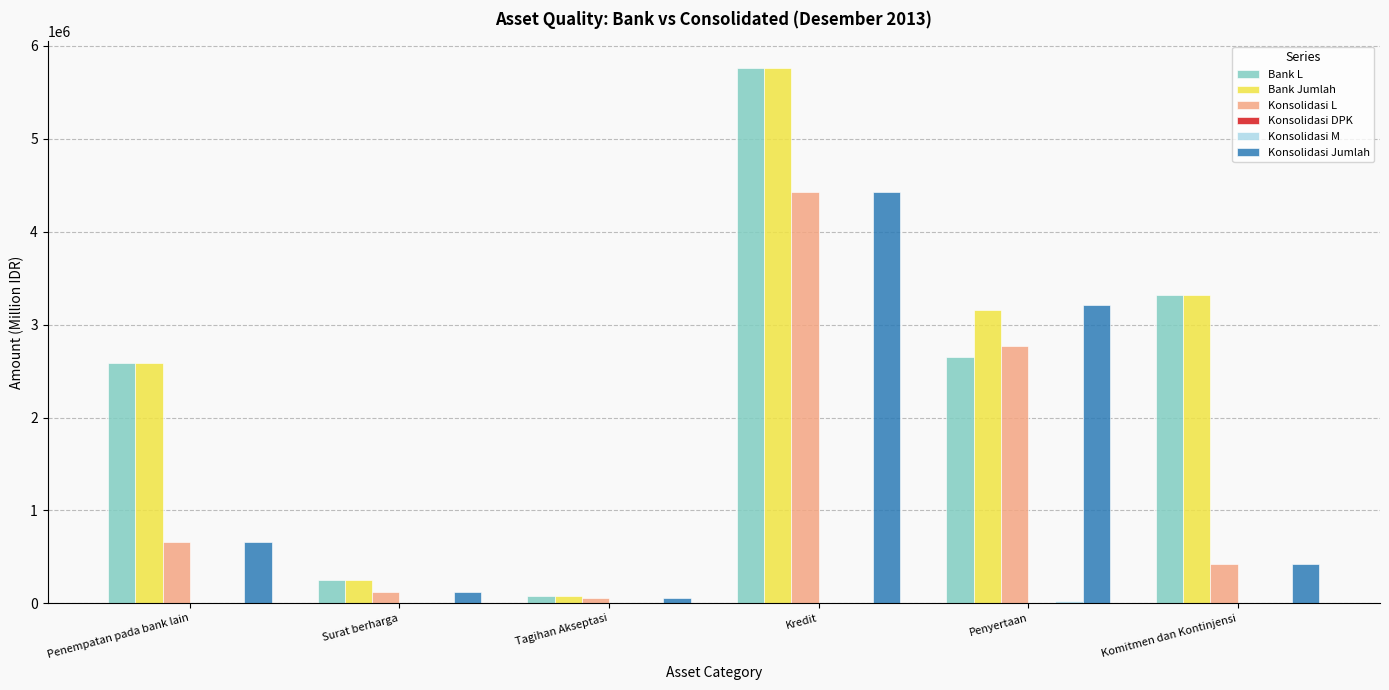

Which series changed the most between Tagihan Akseptasi and Komitmen dan Kontinjensi?

Bank Jumlah